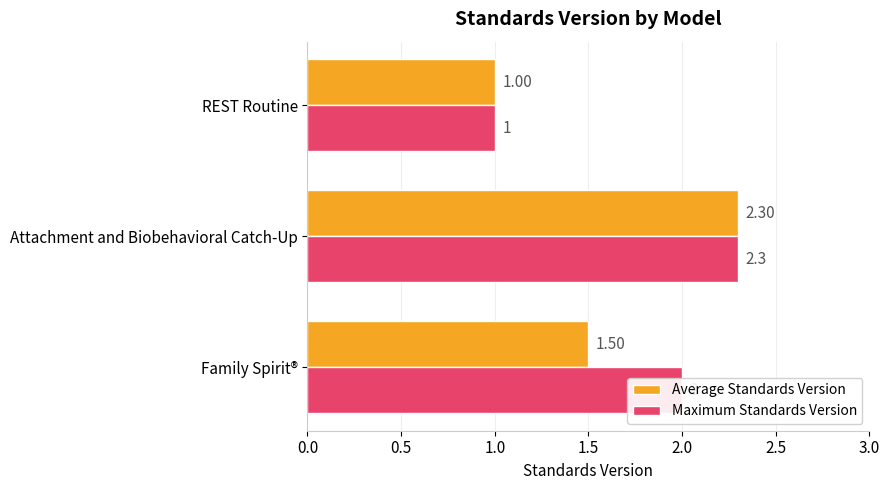

Count the number of data series in this chart.

2